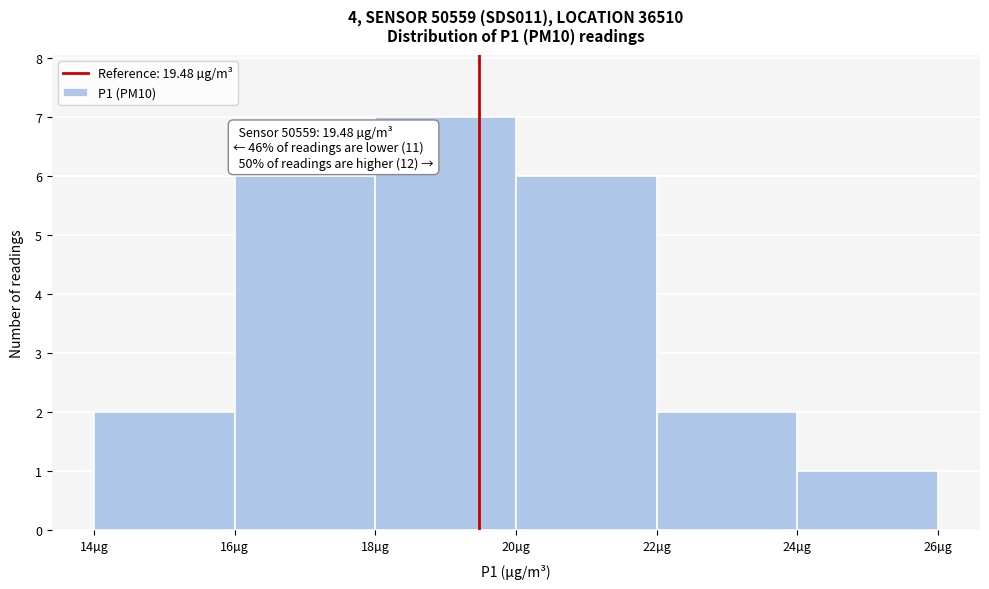

Which range on the x-axis has the tallest bar?

18 to 20